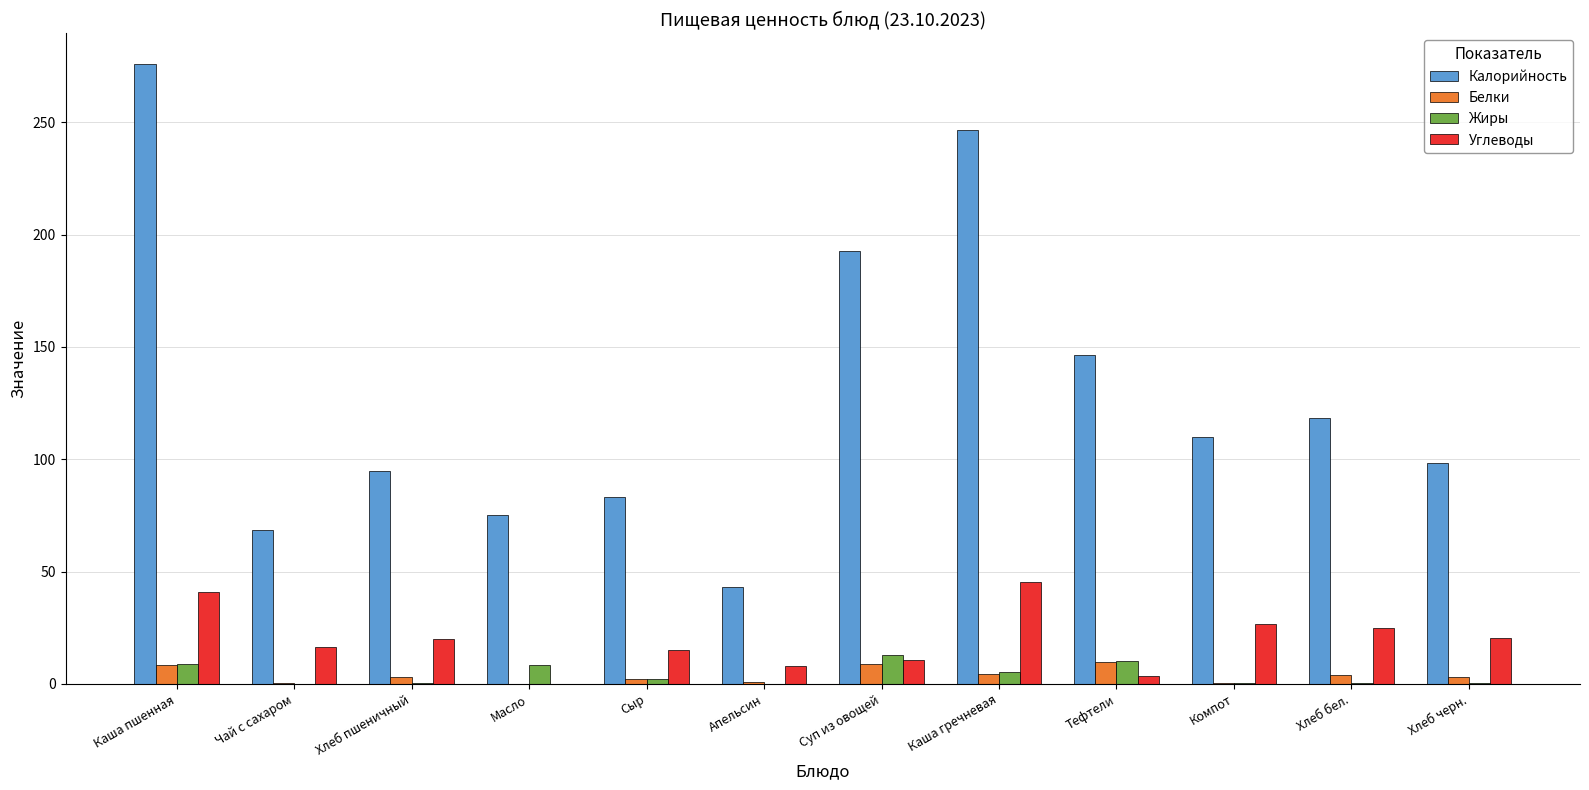

Between Каша пшенная and Хлеб пшеничный, which series saw the biggest shift?

Калорийность